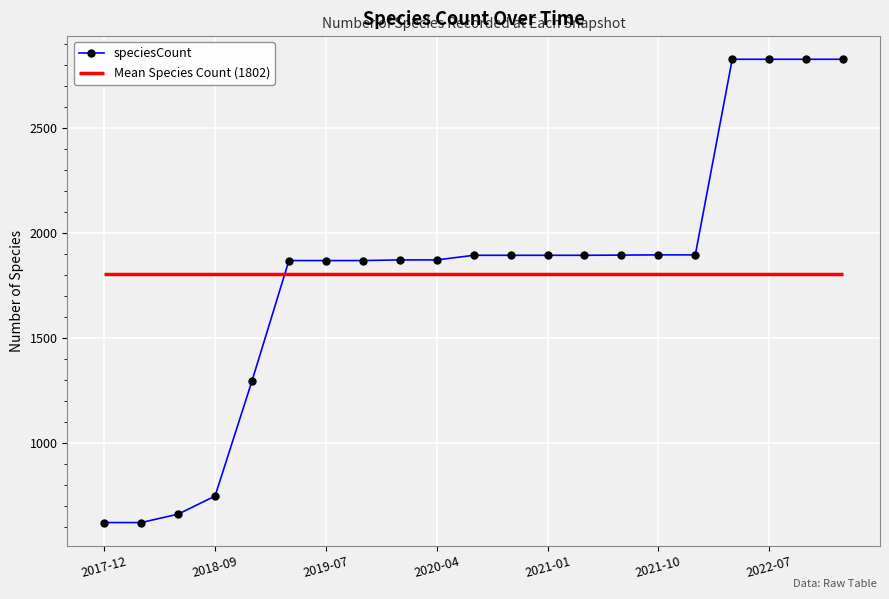

The chart shows a value of 930 at 2017-12. True or false?

False